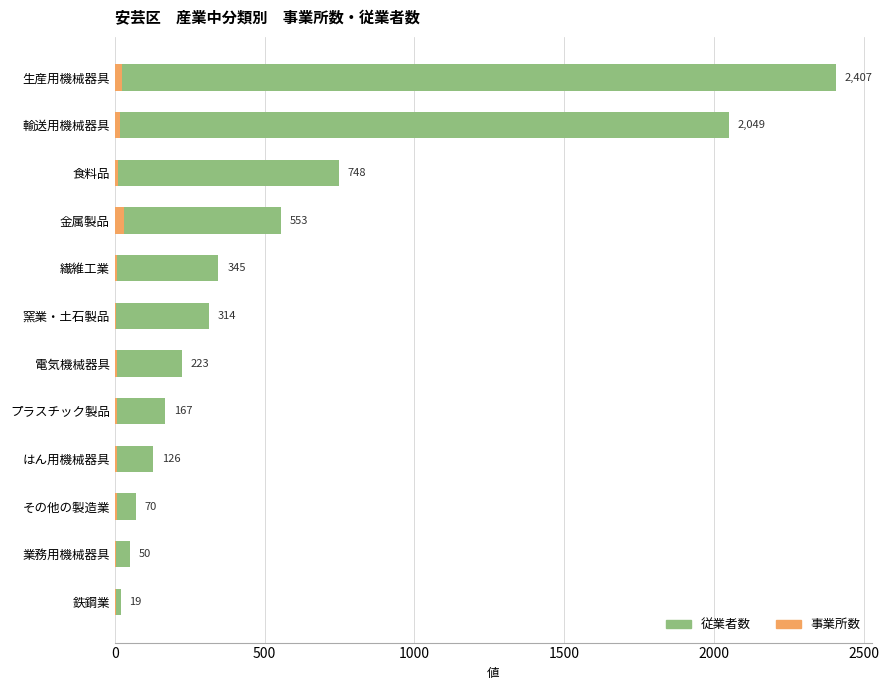

How many groups of bars are there?

12